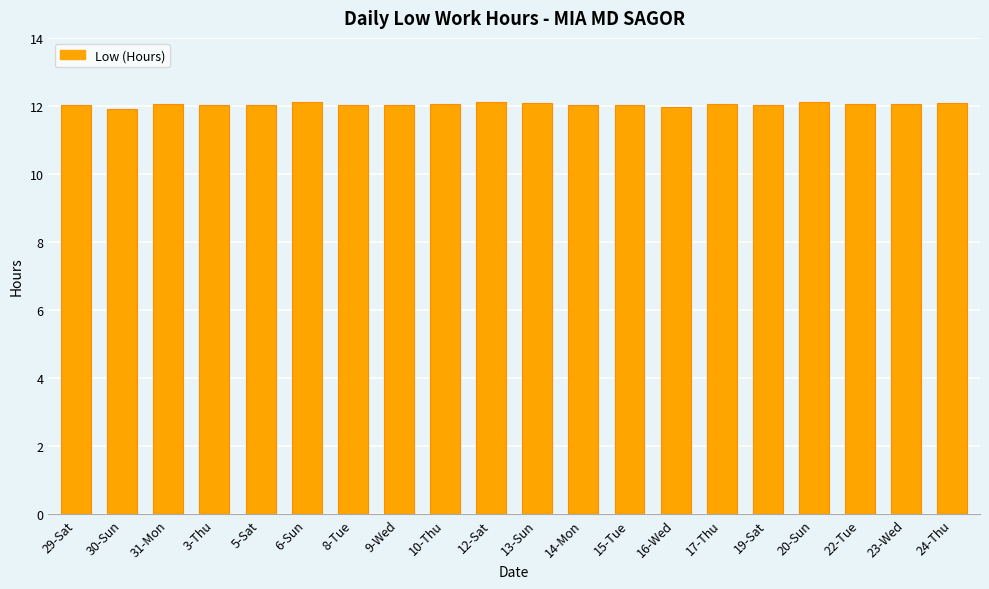

What is the greatest value displayed?

12.1